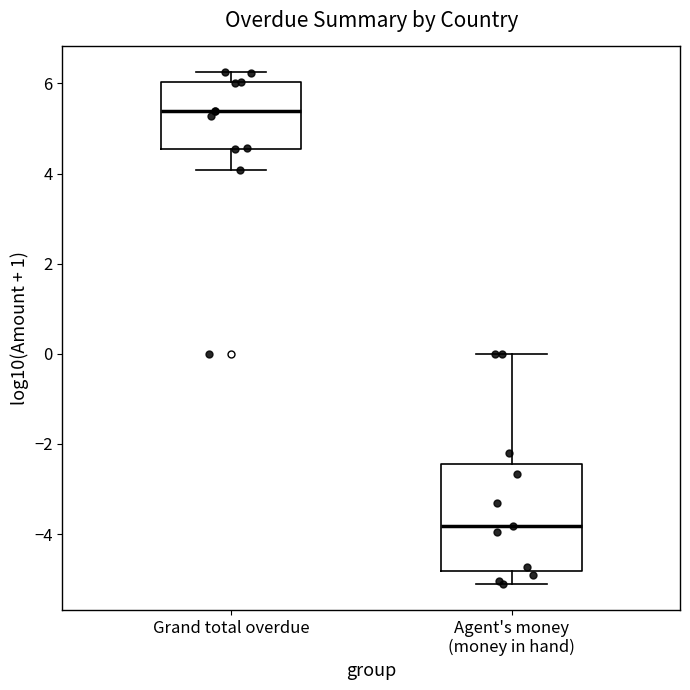

Which box's median line is the highest?

Grand total overdue